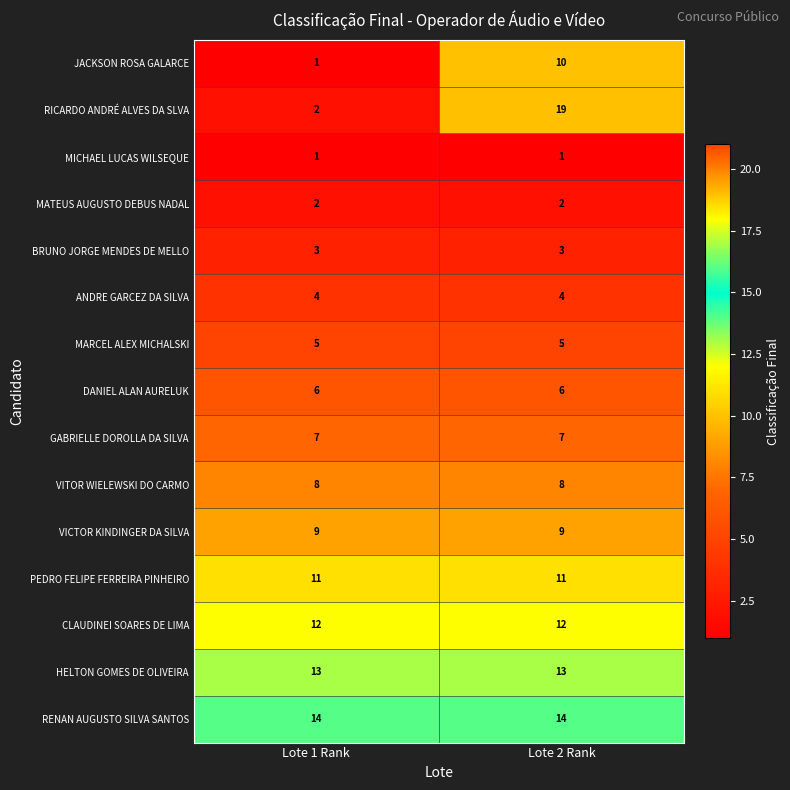

How many data points does each series have?

2